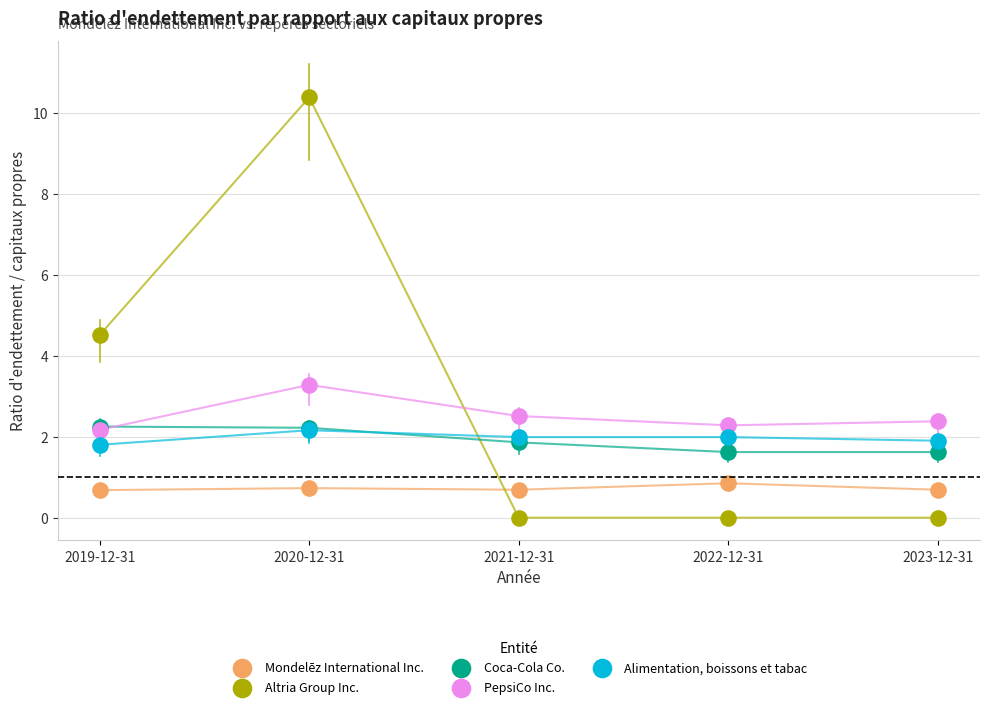

Which series contains the highest Y value?

Altria Group Inc.